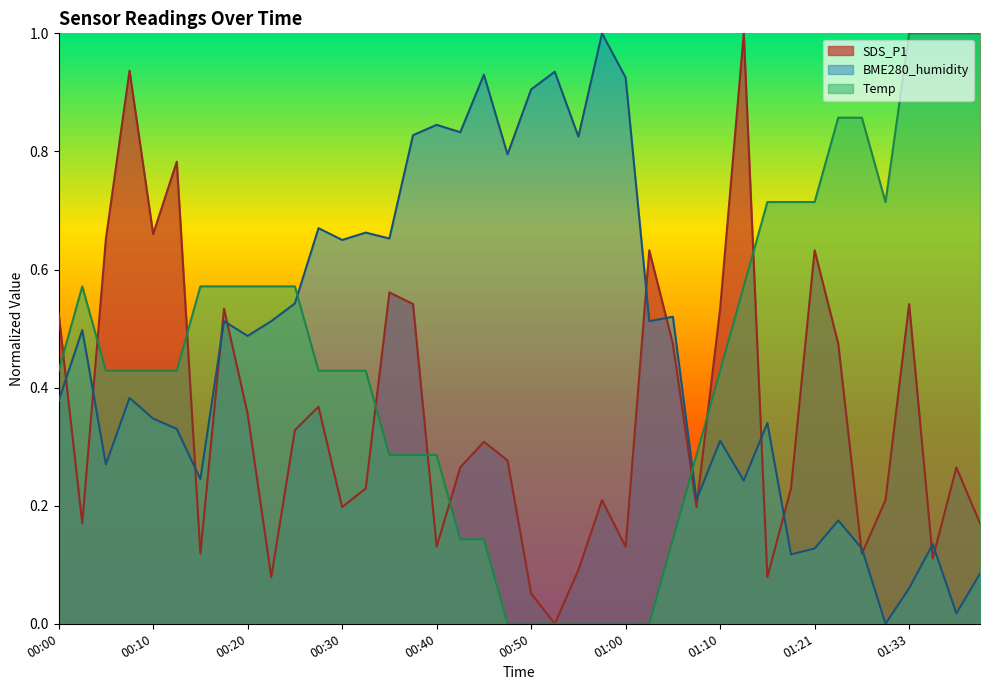

What is the maximum value for Temp?

1.0